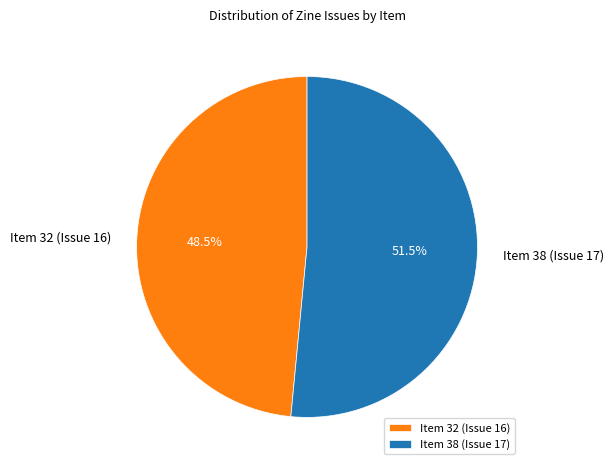

How many slices are in this pie chart?

2